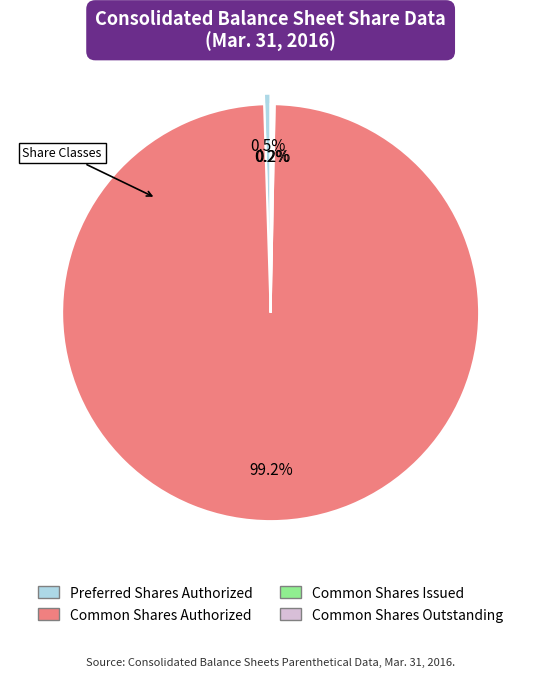

Combined, do Preferred Shares Authorized and Common Shares Authorized account for over 50%?

Yes